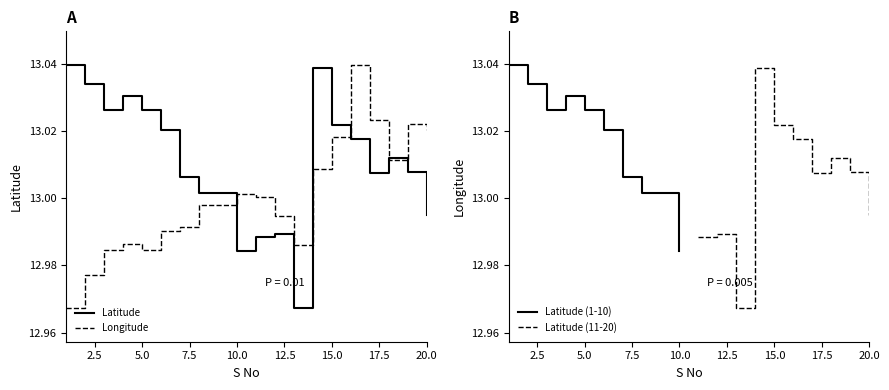

Which category has the highest value in the Latitude series?

1